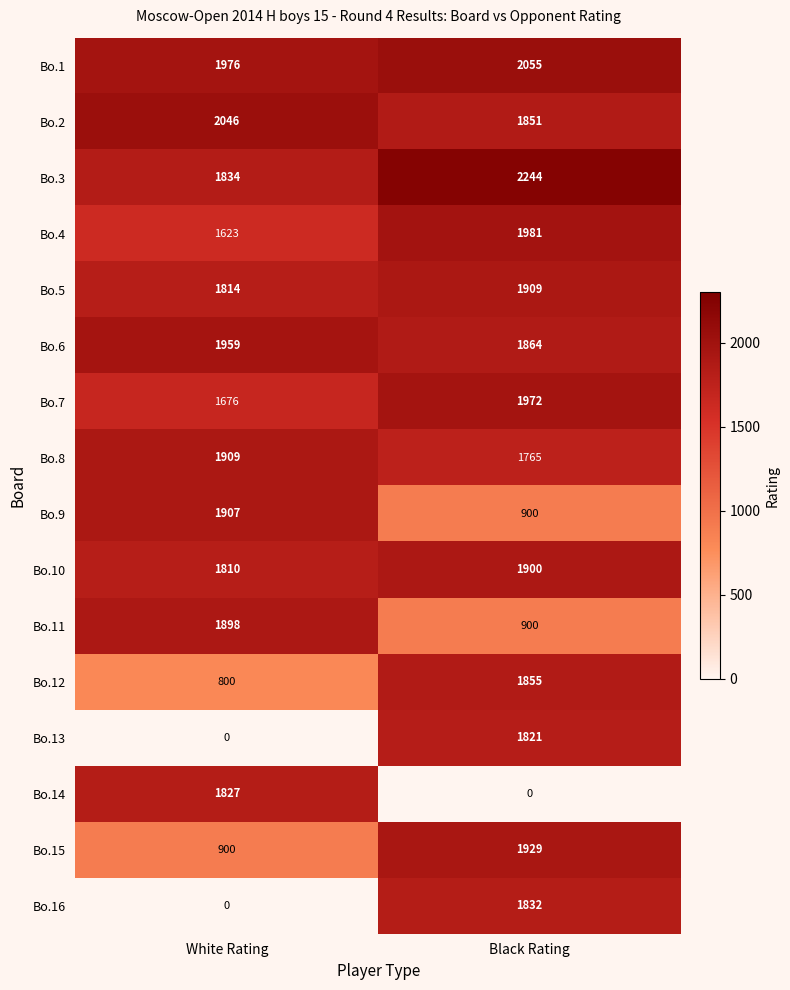

Which series changed the most between White Rating and Black Rating?

Bo.16